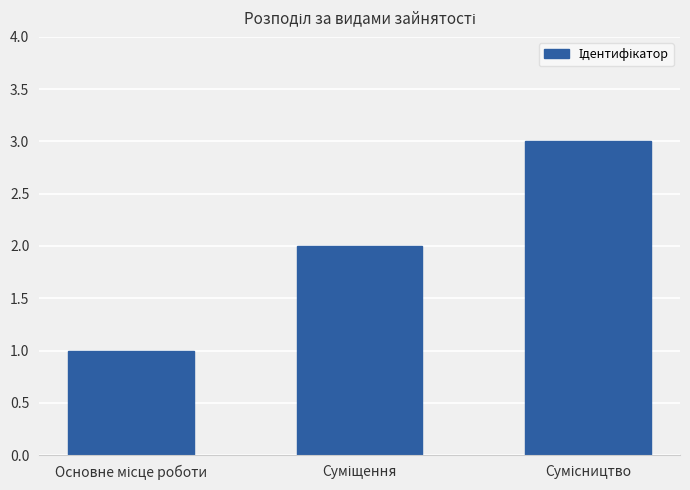

What is the value of the 3rd bar from the left?

3